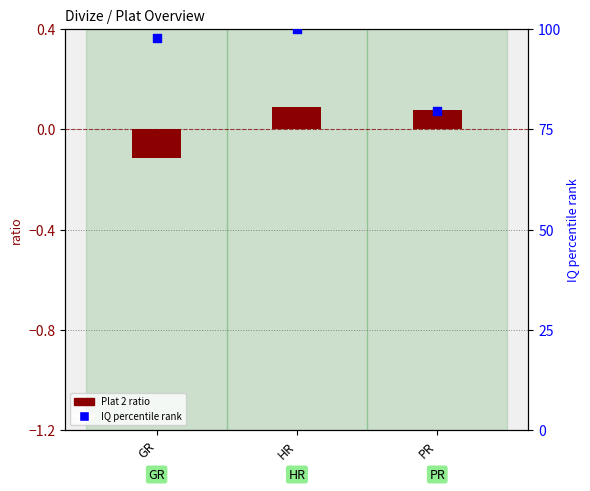

Which series reaches the maximum Y coordinate?

IQ percentile